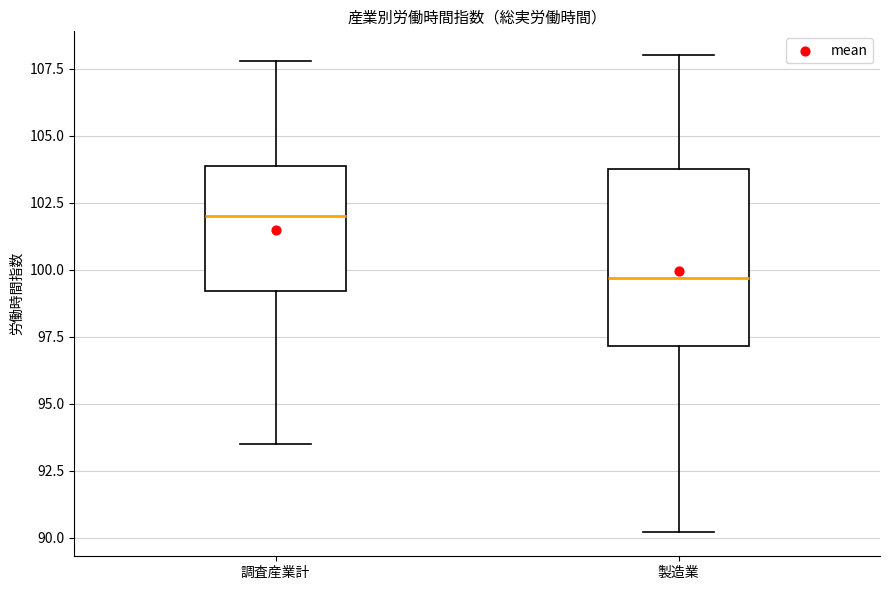

Reading left to right, read every box against the y-axis: the position of its median line, the range the box covers, and the ends of its whiskers. The values are not printed on the chart, so give them approximately, as read against the axis.

調査産業計: median 102.0, box 99.0 to 104.0, whiskers 93.5 to 108.0
製造業: median 99.5, box 97.0 to 104.0, whiskers 90.0 to 108.0